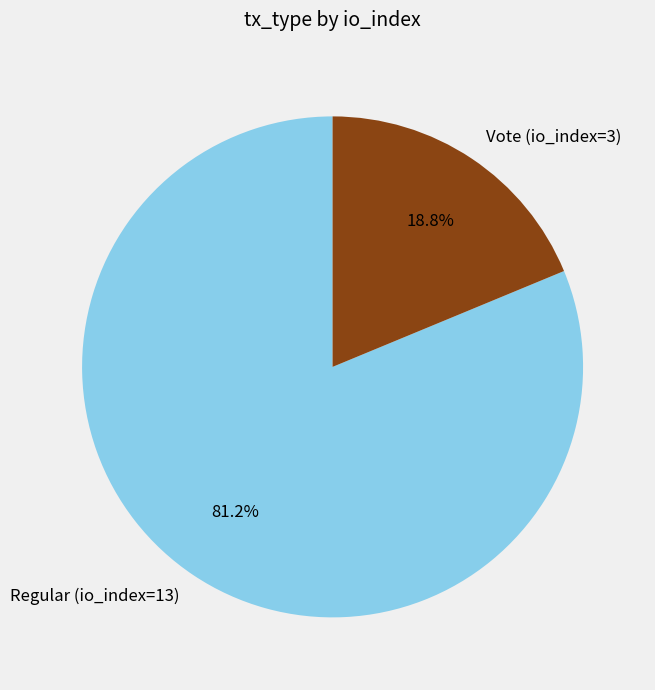

Do Vote (io_index=3) and Regular (io_index=13) together represent more than half of the pie?

Yes